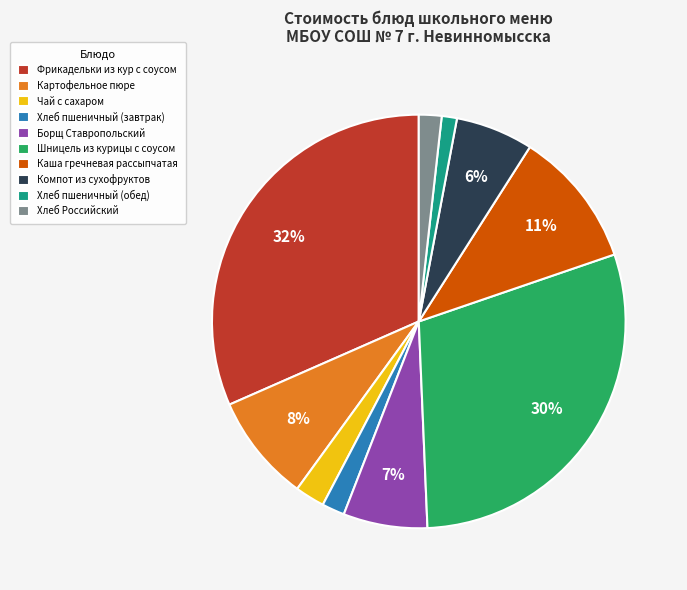

Count the number of slices in the pie.

10